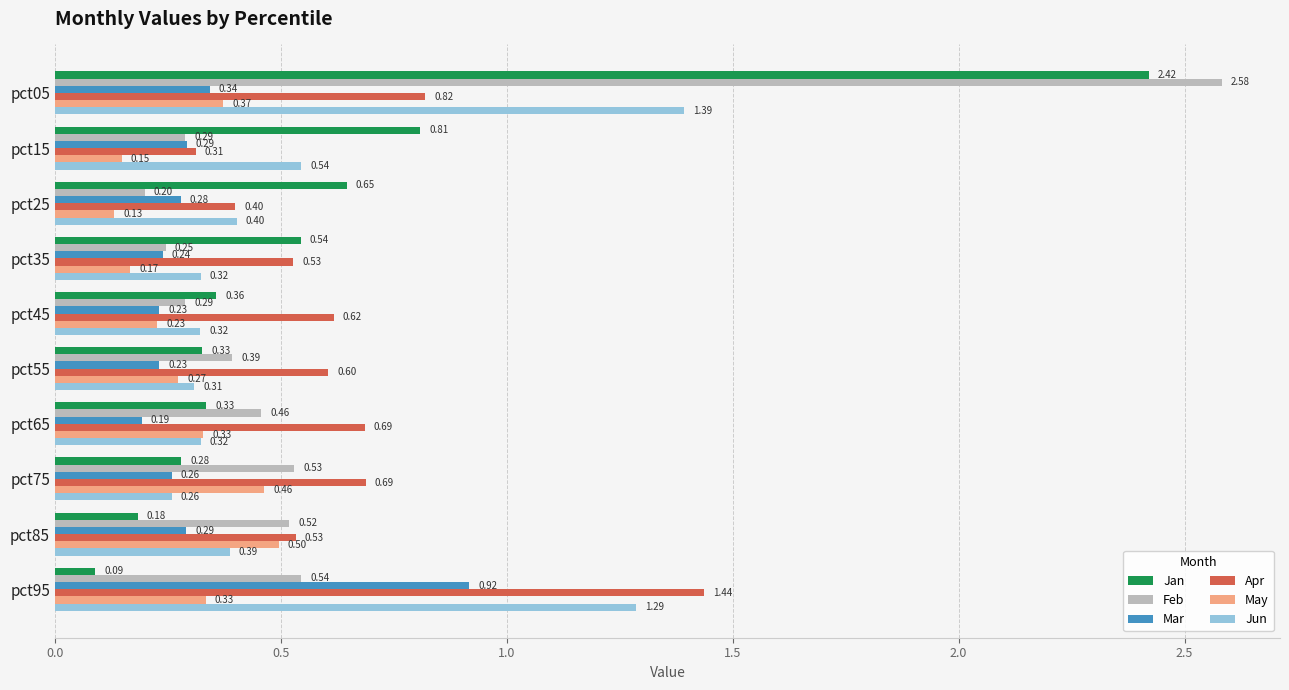

What are all the series names shown in the legend?

Jan, Feb, Mar, Apr, May, Jun